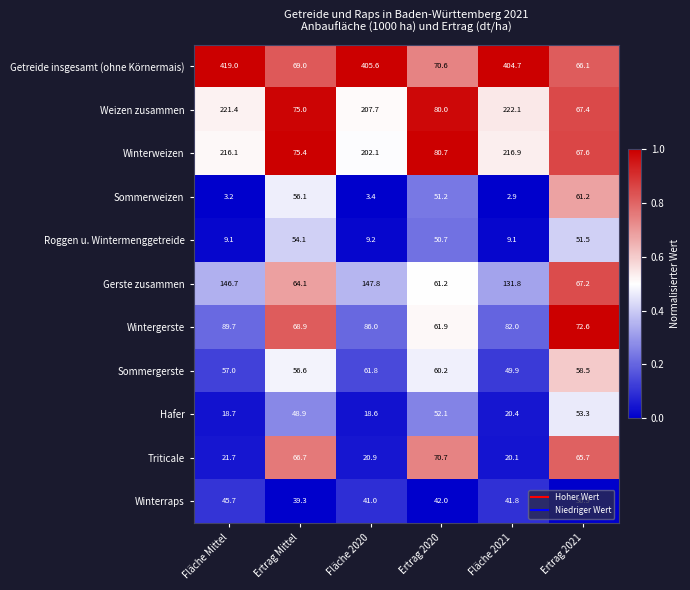

Which series changed the most between Ertrag Mittel and Fläche 2020?

Getreide insgesamt (ohne Körnermais)